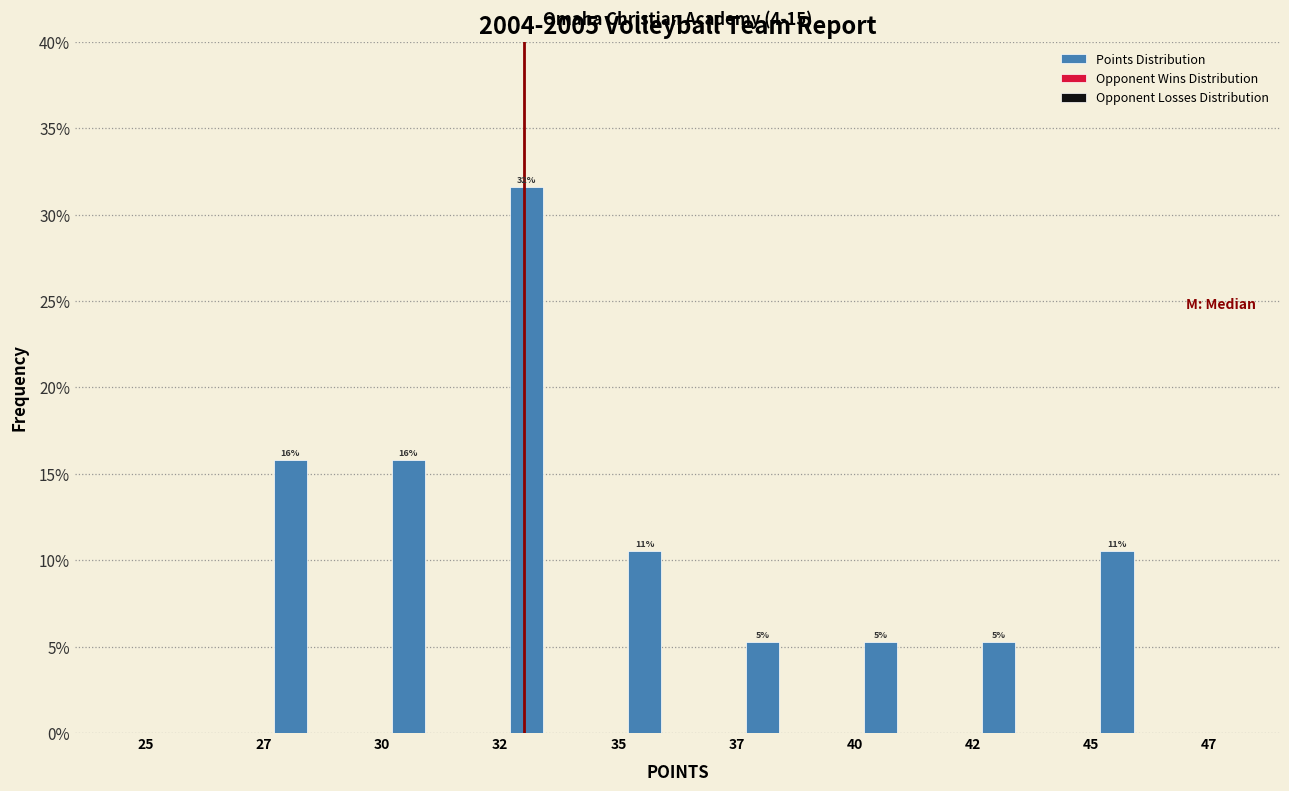

Are the bars horizontal?

No